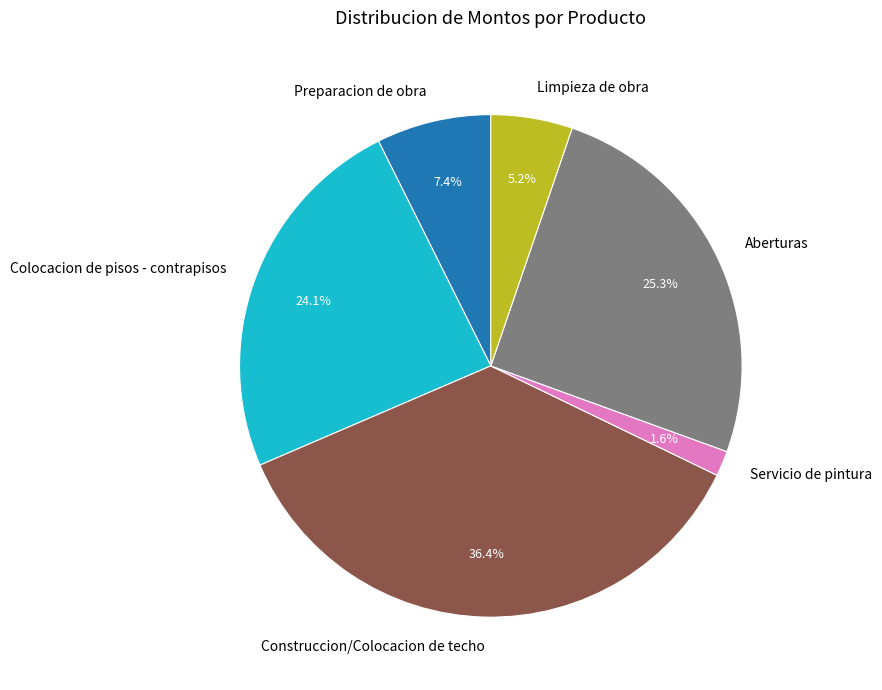

What is the smallest slice in the pie chart?

Servicio de pintura